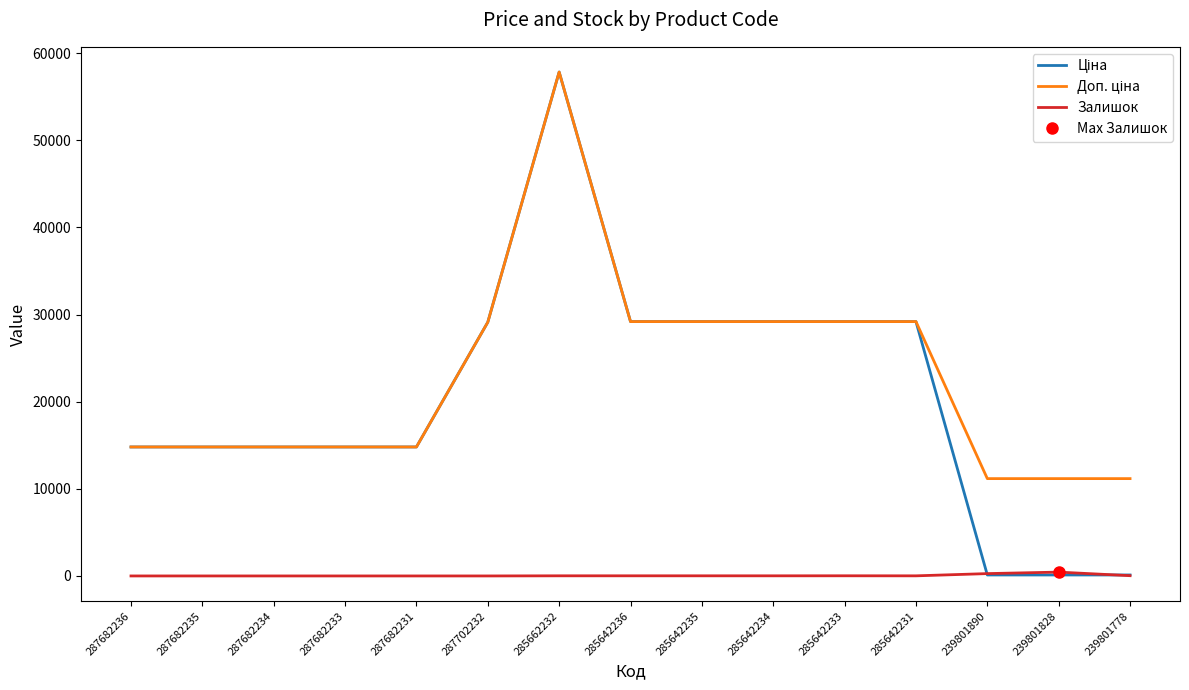

What position from the left is 287682233?

4